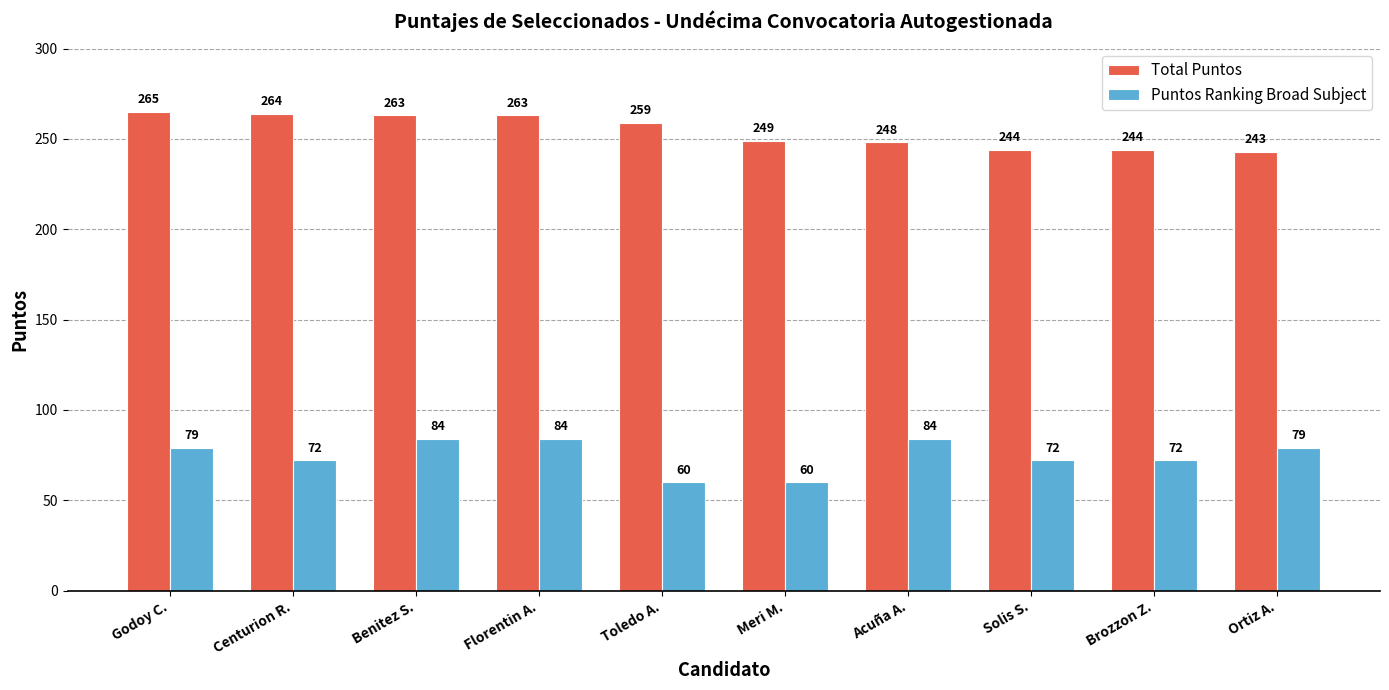

Which series has the largest total across all categories?

Total Puntos